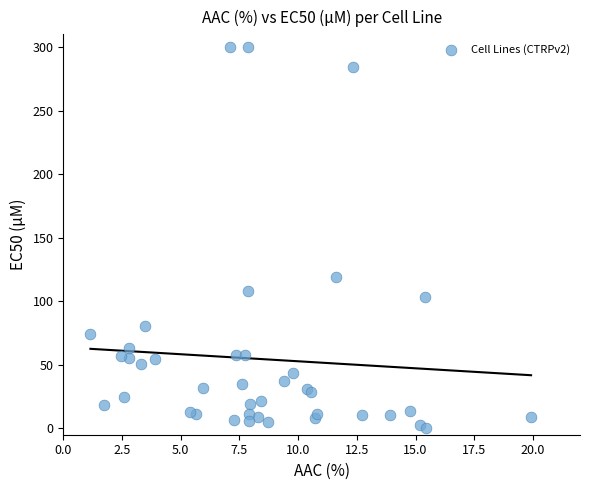

What Y value in the scatter plot is closest to 150?

119.0